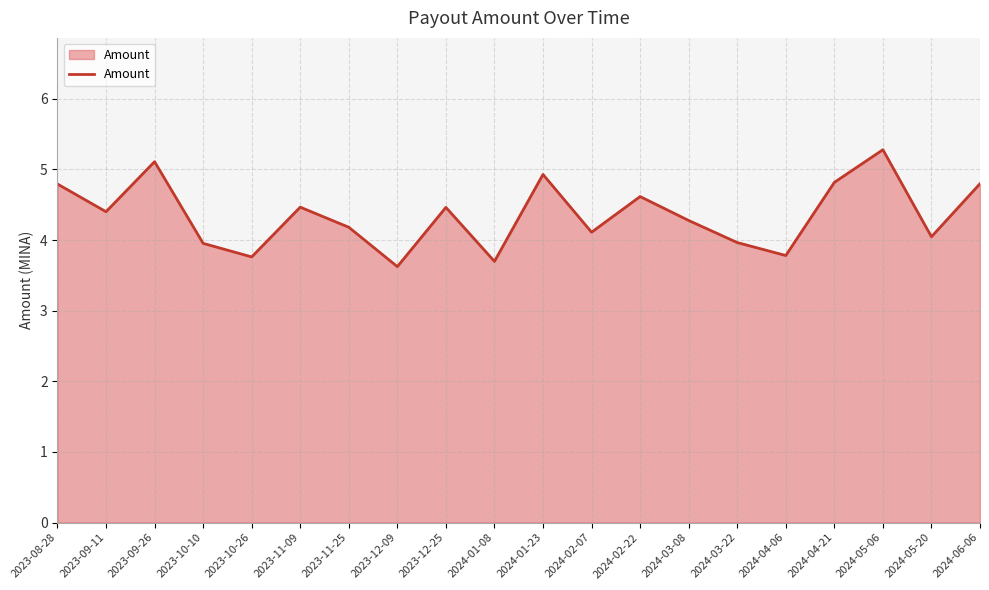

What position from the right is 2024-03-08?

7